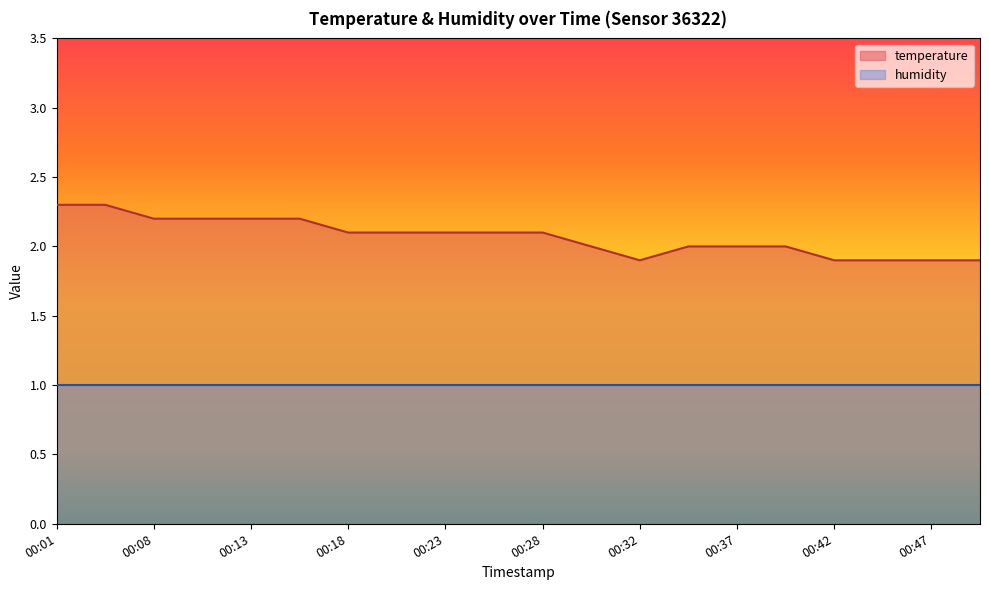

Which has a higher value, 00:40 or 00:18?

00:18